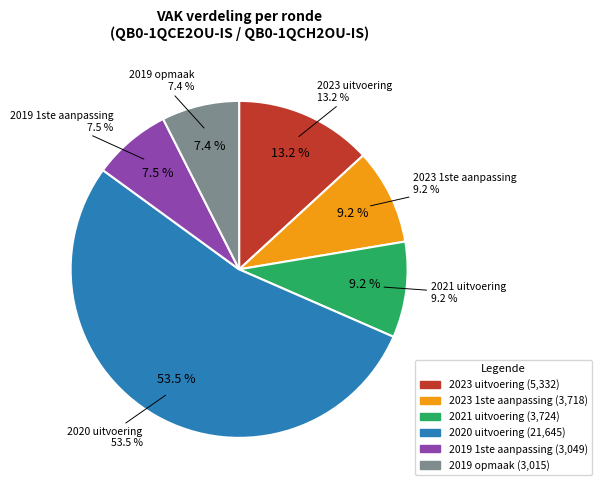

How many segments does this pie chart have?

6